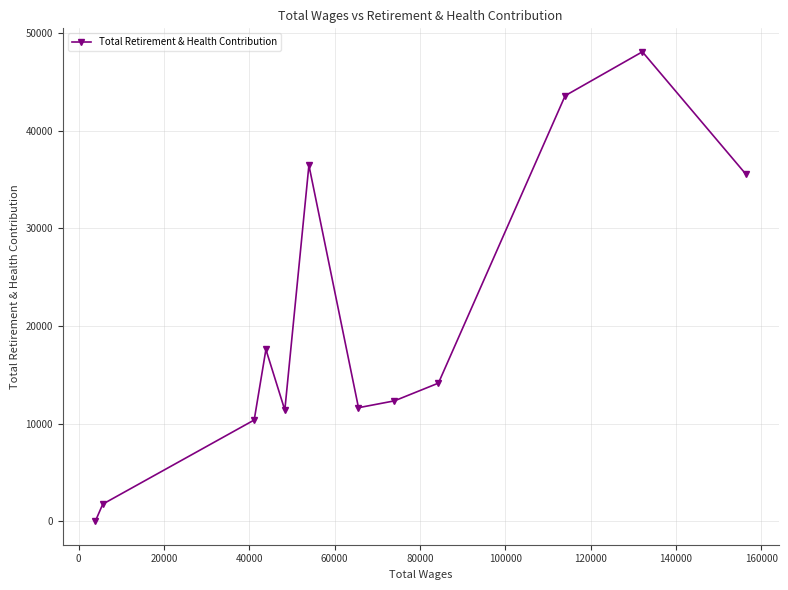

What is the average value?

20237